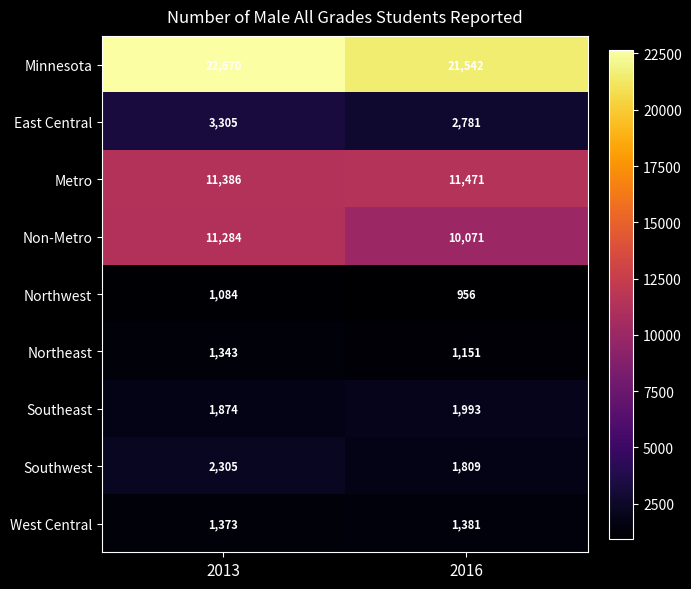

At 2016, list the series in order from smallest to largest.

Northwest, Northeast, West Central, Southwest, Southeast, East Central, Non-Metro, Metro, Minnesota